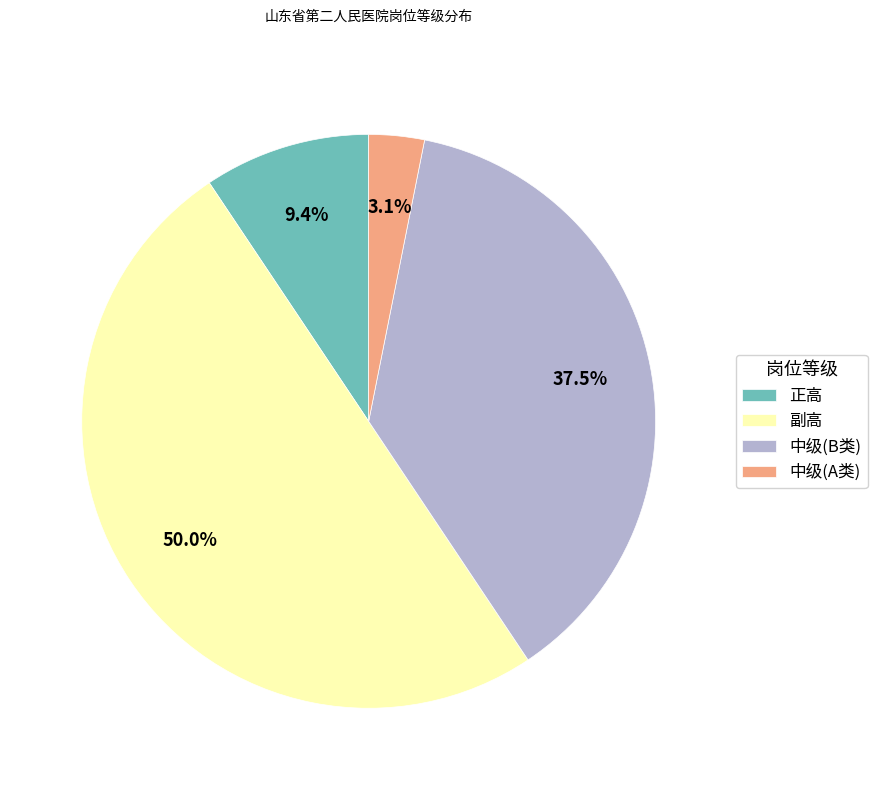

How much of the chart is everything except 中级(A类)?

96.9%